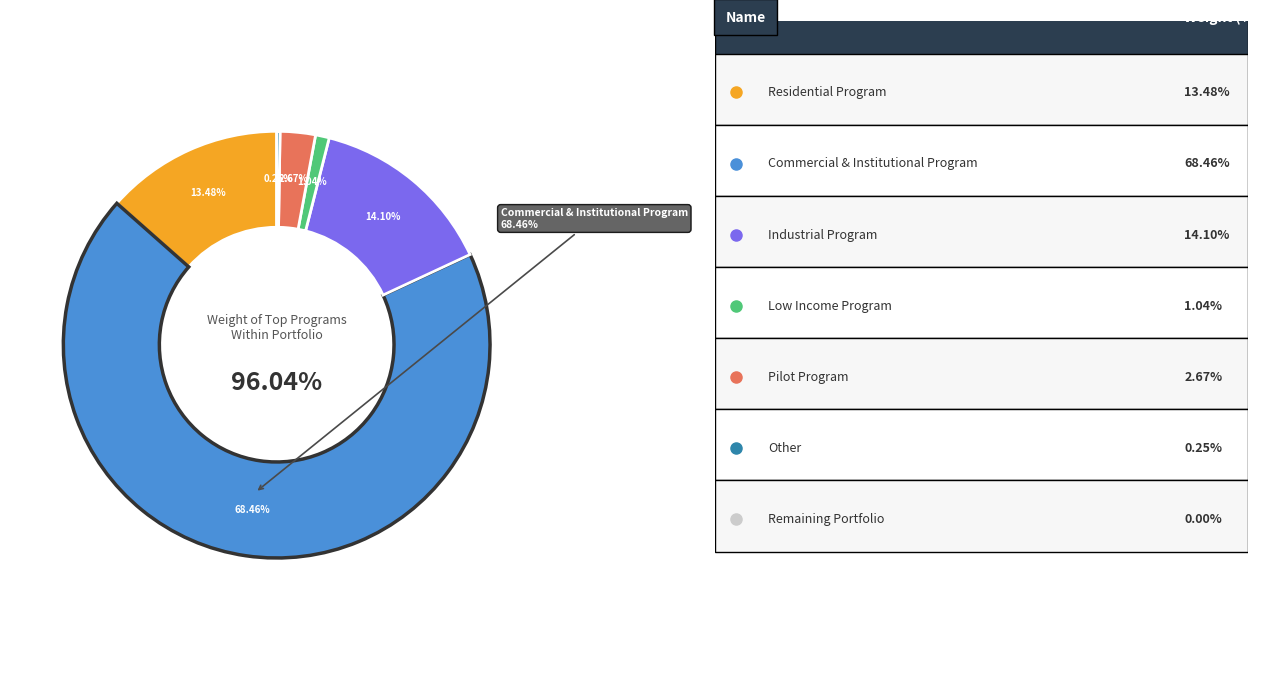

Count the number of slices in the pie.

6